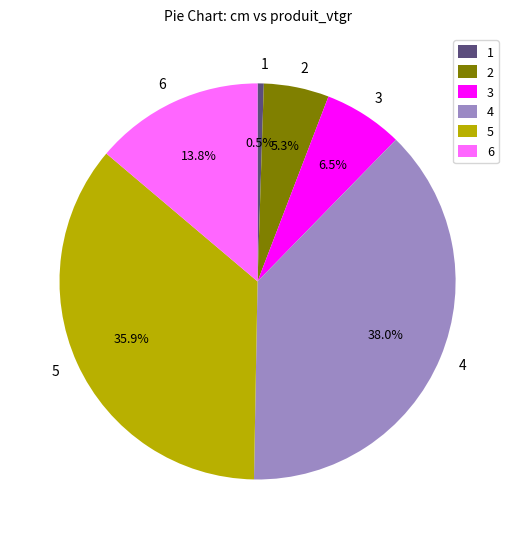

Is there a majority slice in this chart?

No